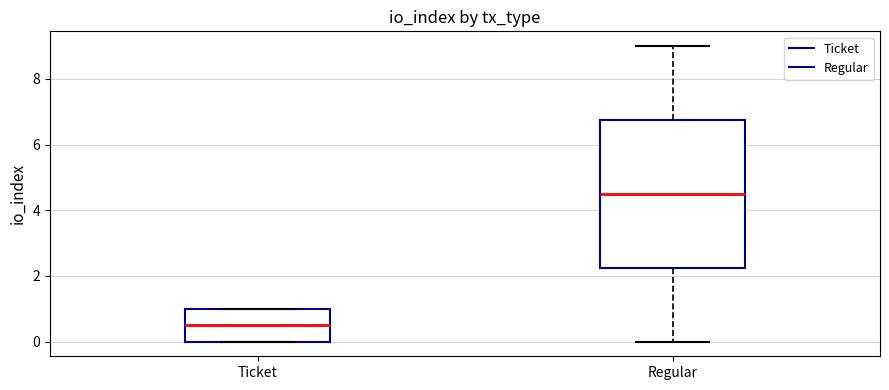

Which box's median line is the highest?

Regular